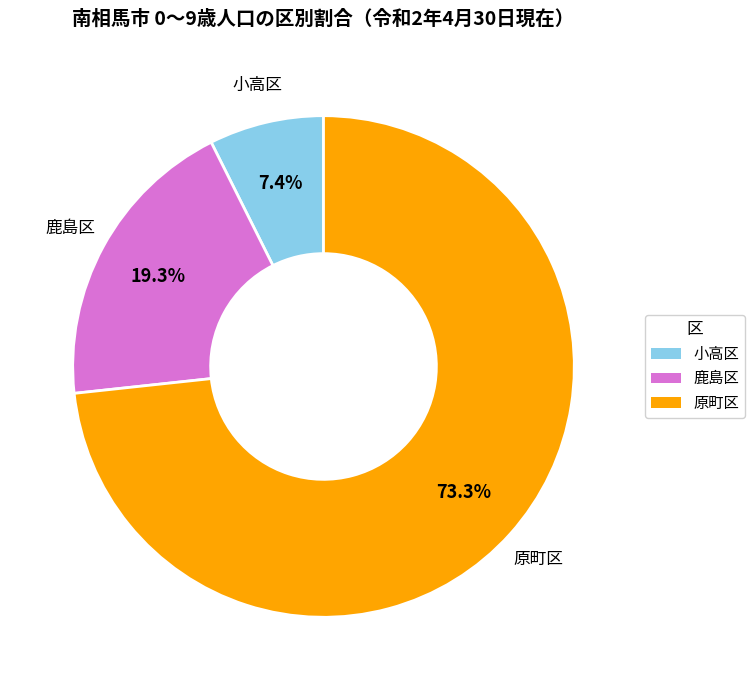

Which slice is the largest?

原町区